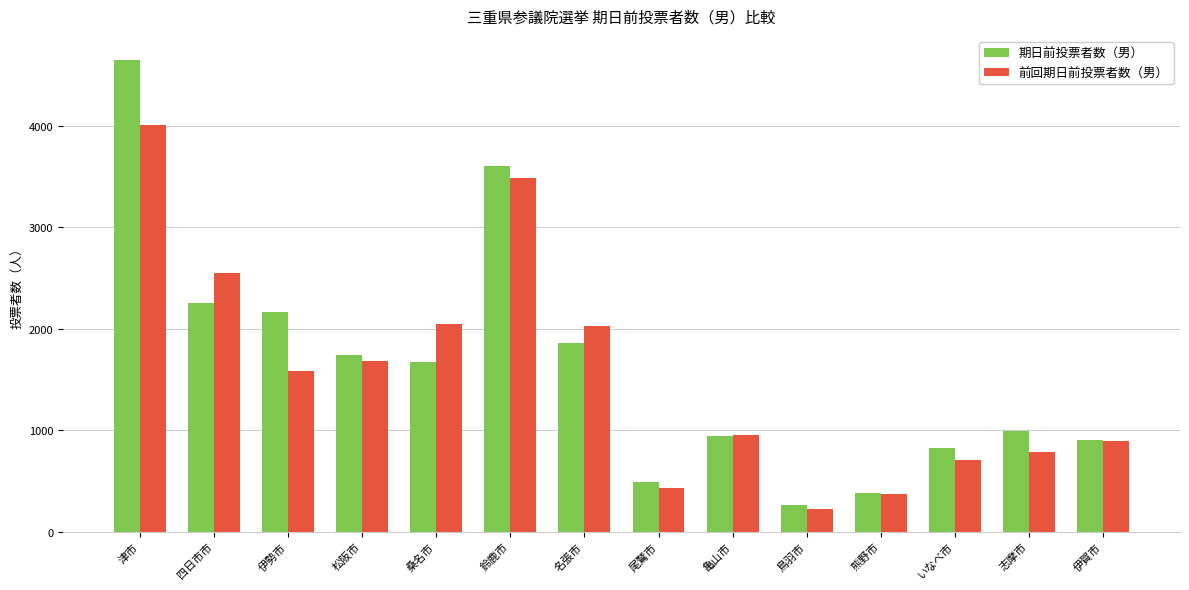

True or false: 期日前投票者数（男） has a value of 251 at いなべ市.

False